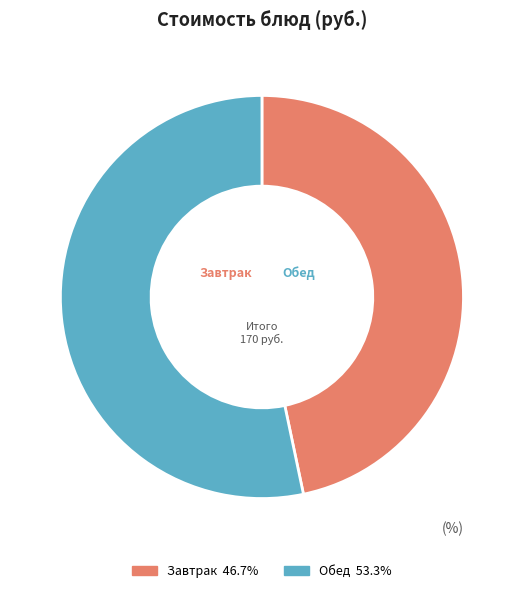

How many segments does this pie chart have?

2